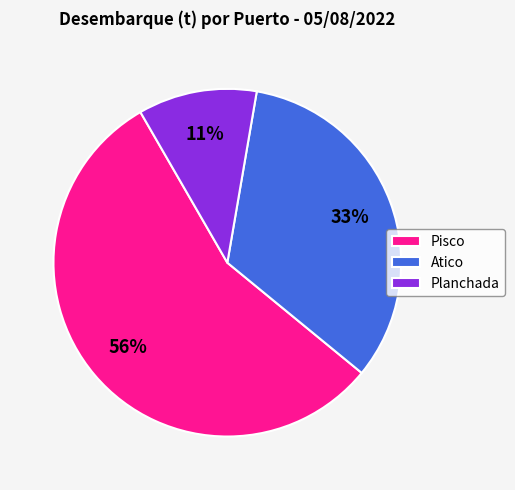

To the nearest percent, what is the average slice percentage?

33%